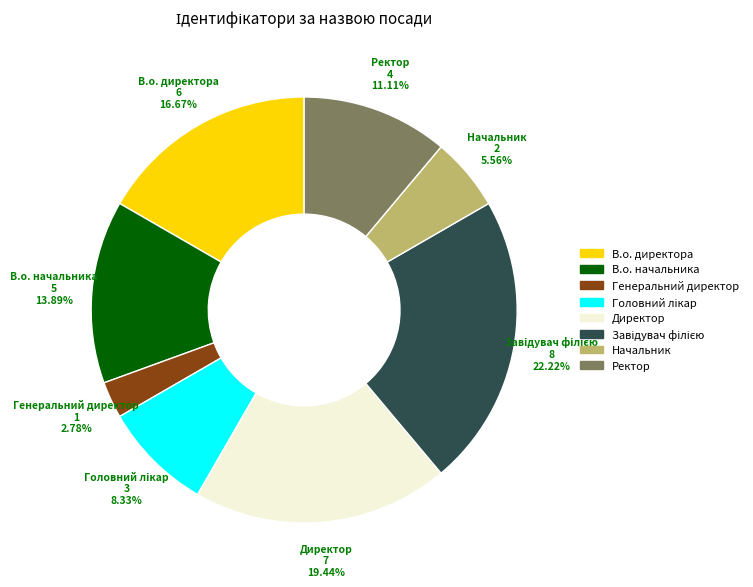

To the nearest percent, what is the average slice percentage?

12%